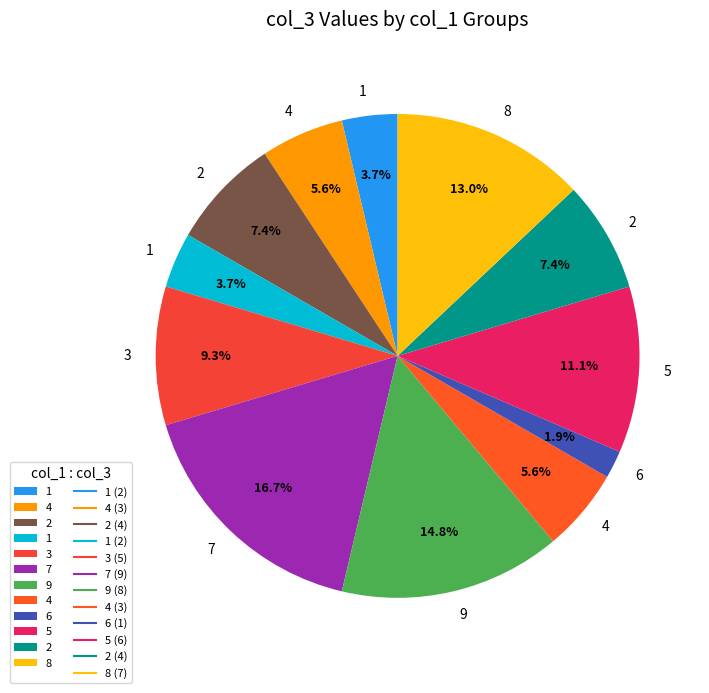

Count the number of slices in the pie.

12